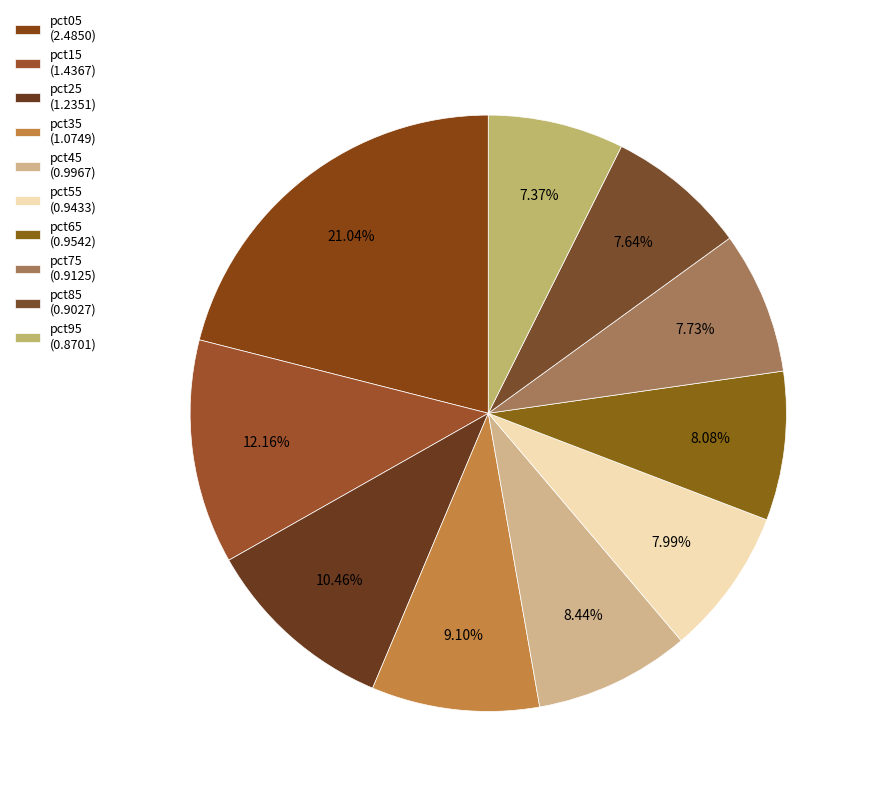

What percentage is the pct65 slice, to the nearest percent?

8%